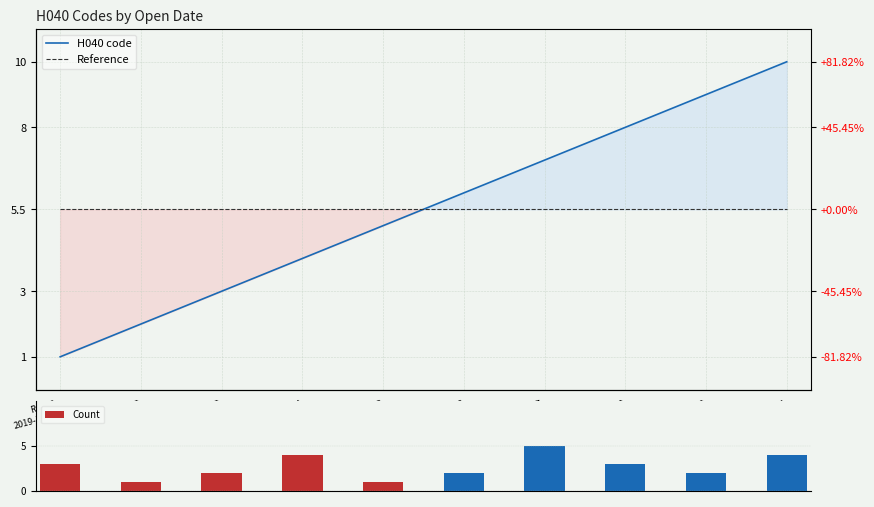

Which label corresponds to the smallest value in the chart?

Row 1
2019-10-01